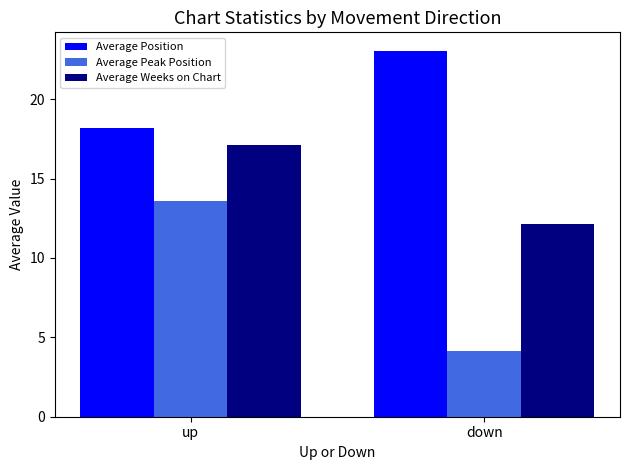

At down, list the series in order from smallest to largest.

Average Peak Position, Average Weeks on Chart, Average Position